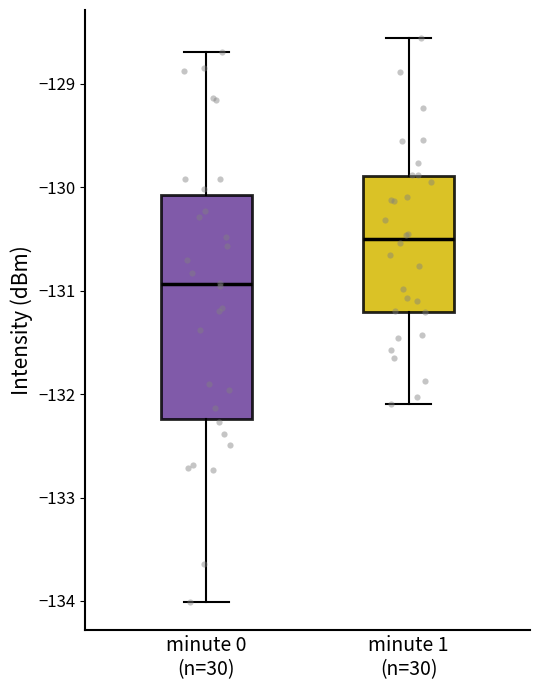

Where does the median line of the box for minute 0 (n=30) sit on the y-axis? The values are not printed on the chart, so give them approximately, as read against the axis.

-130.9